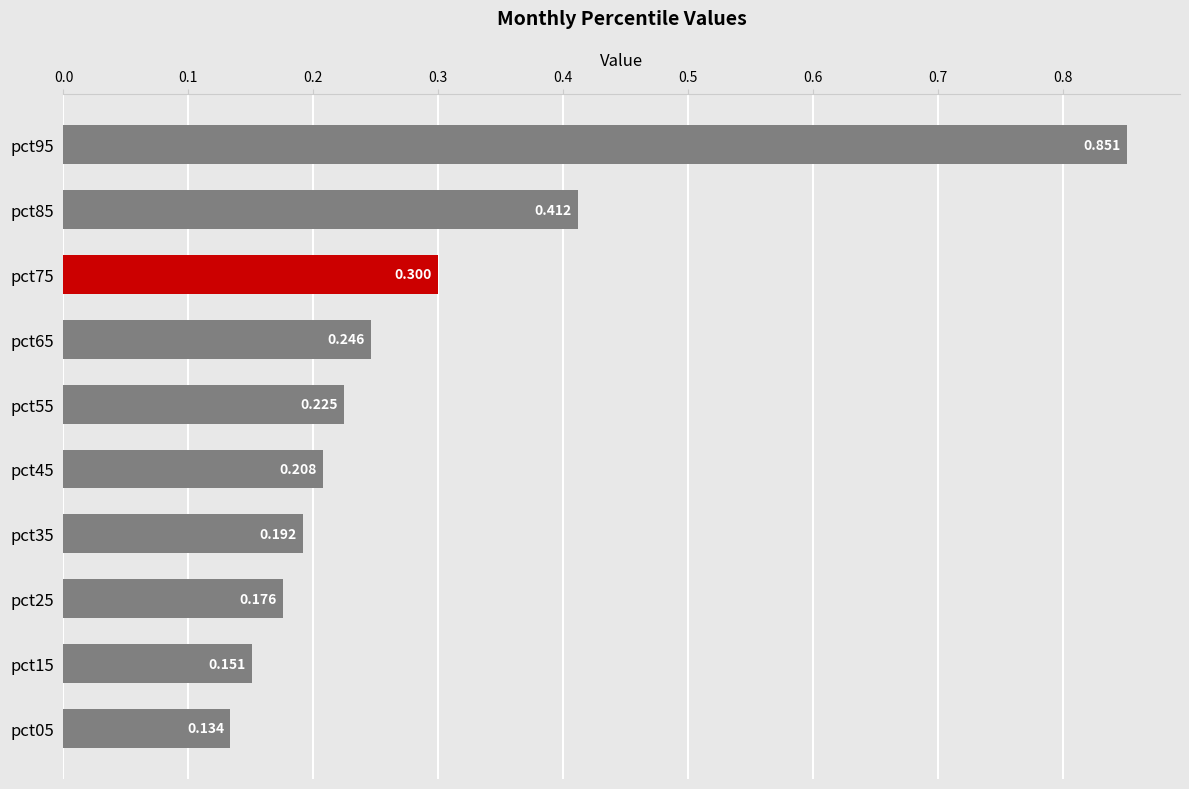

Does the chart contain any negative values?

No